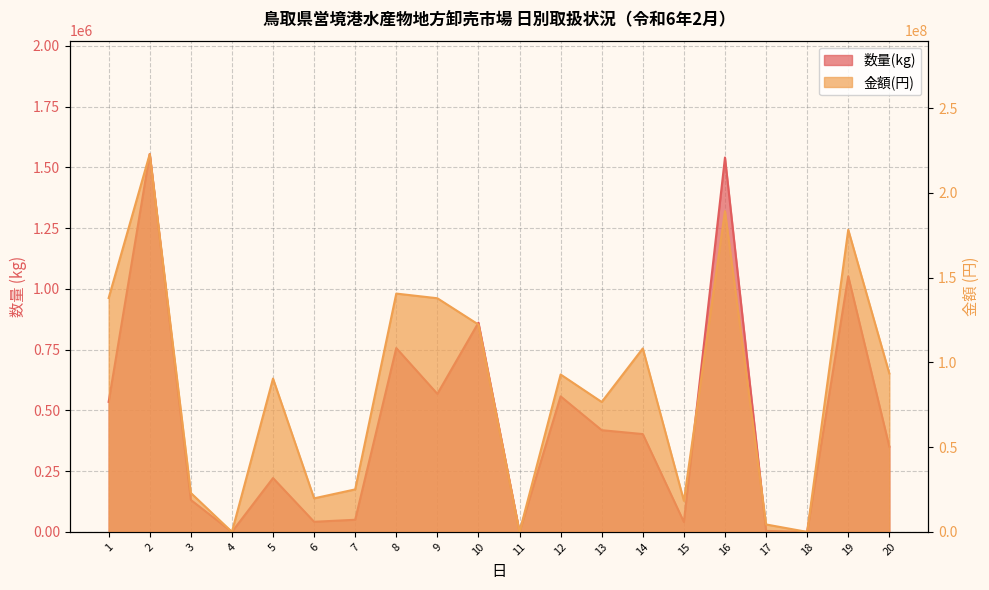

List the labels in order of 金額(円) value, smallest first.

4, 11, 18, 17, 15, 6, 3, 7, 13, 5, 12, 20, 14, 10, 9, 1, 8, 19, 16, 2